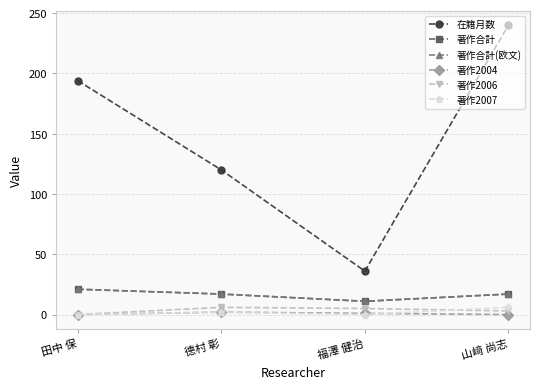

Does the chart have visible grid lines?

Yes